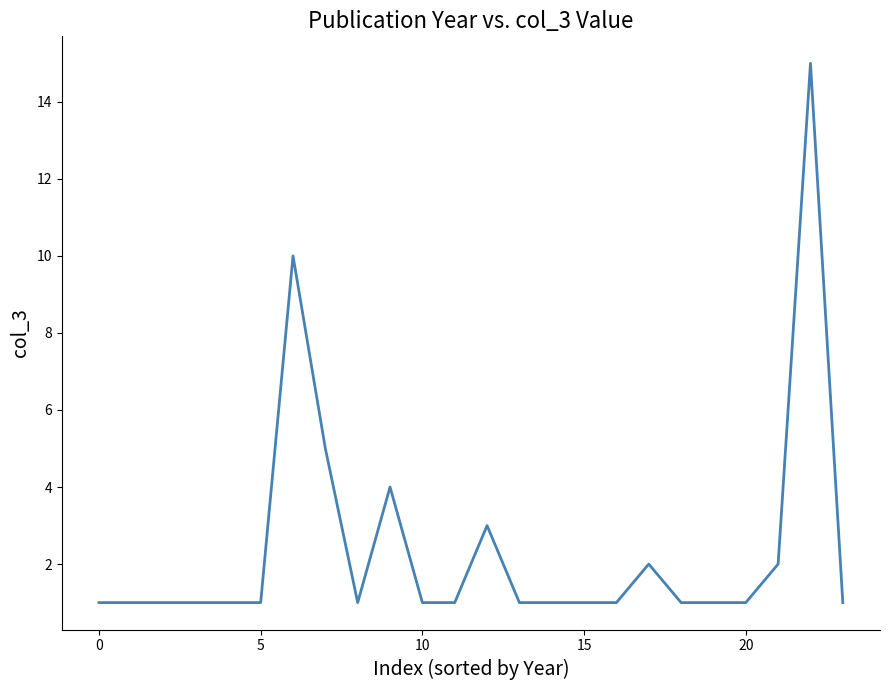

Reading left to right, what are all the values shown in this chart?

1	1	1	1	1	1	10	5	1	4	1	1	3	1	1	1	1	2	1	1	1	2	15	1